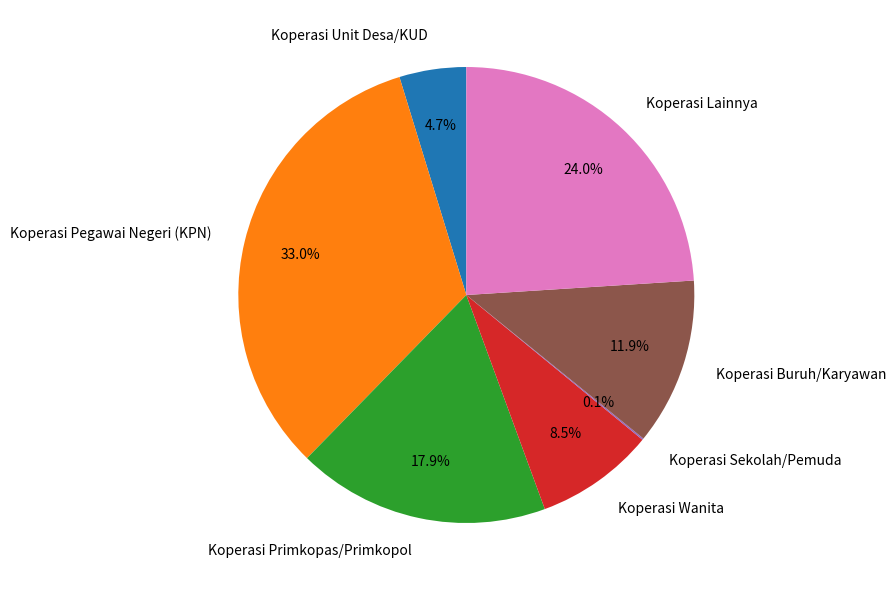

Does Koperasi Primkopas/Primkopol account for over 50% of the chart?

No